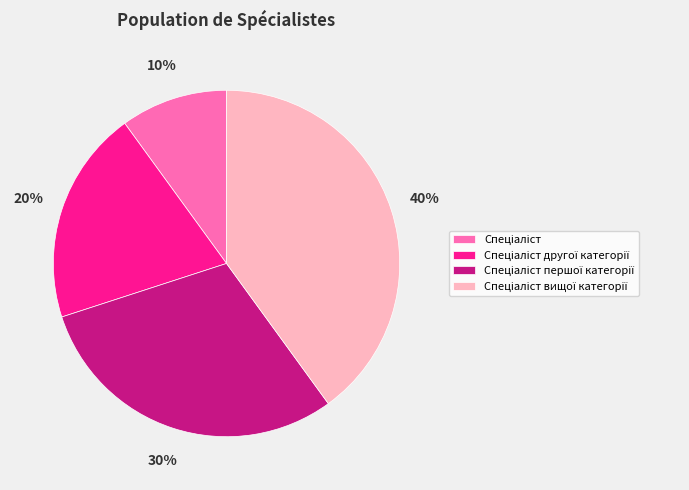

To the nearest percent, what is the average slice percentage?

25%